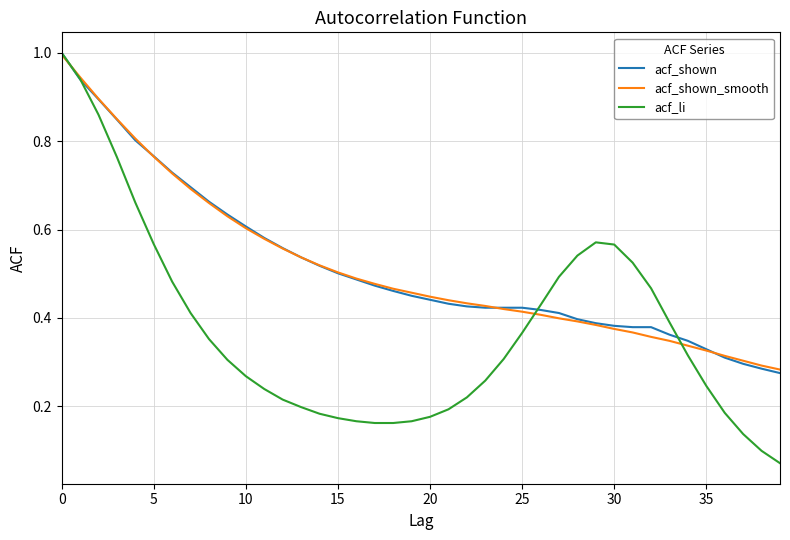

Which series has the widest spread of values?

acf_li